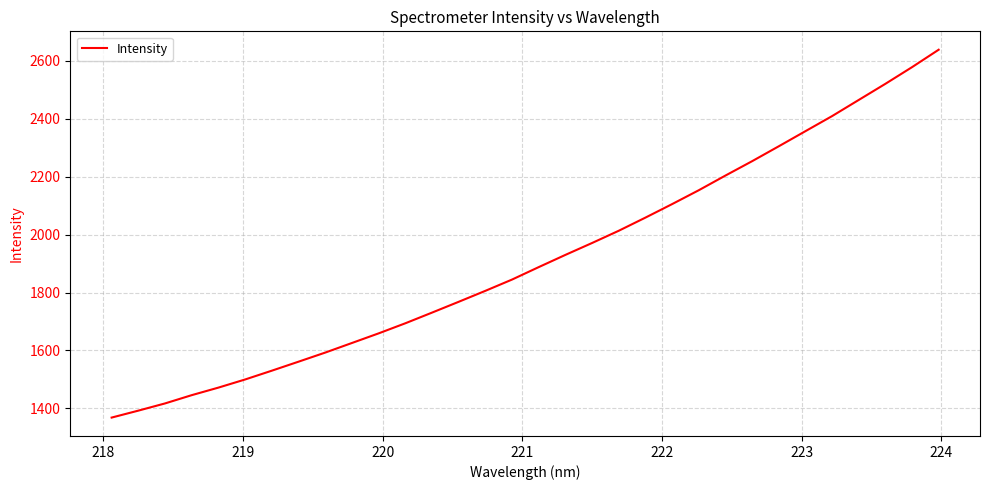

What is the minimum value shown in the chart?

1368.1